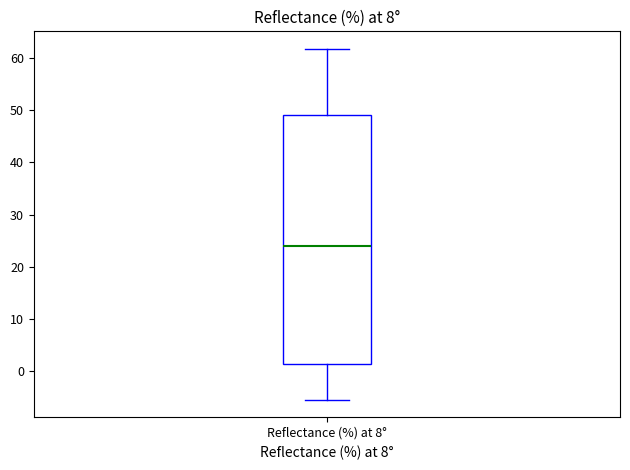

Transcribe this box plot: give where the median line is, the range the box spans, and where the two whiskers end, as read against the y-axis. The values are not printed on the chart, so give them approximately, as read against the axis.

median 24, box 1 to 49, whiskers -5 to 62